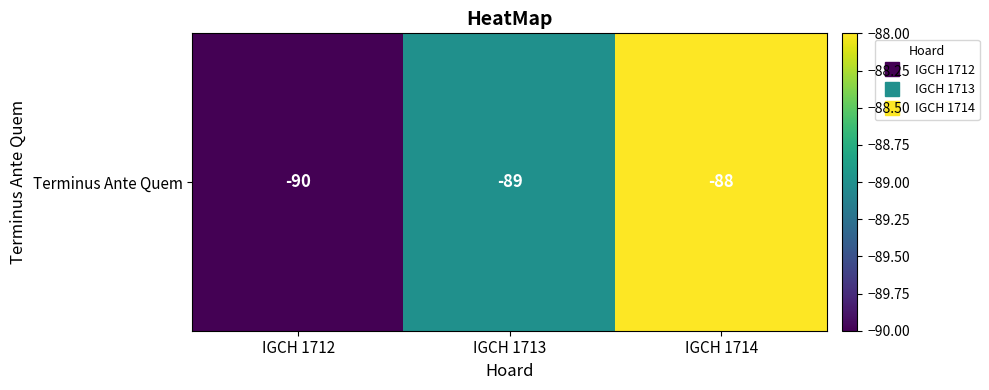

Which has a higher value, IGCH 1712 or IGCH 1713?

IGCH 1713